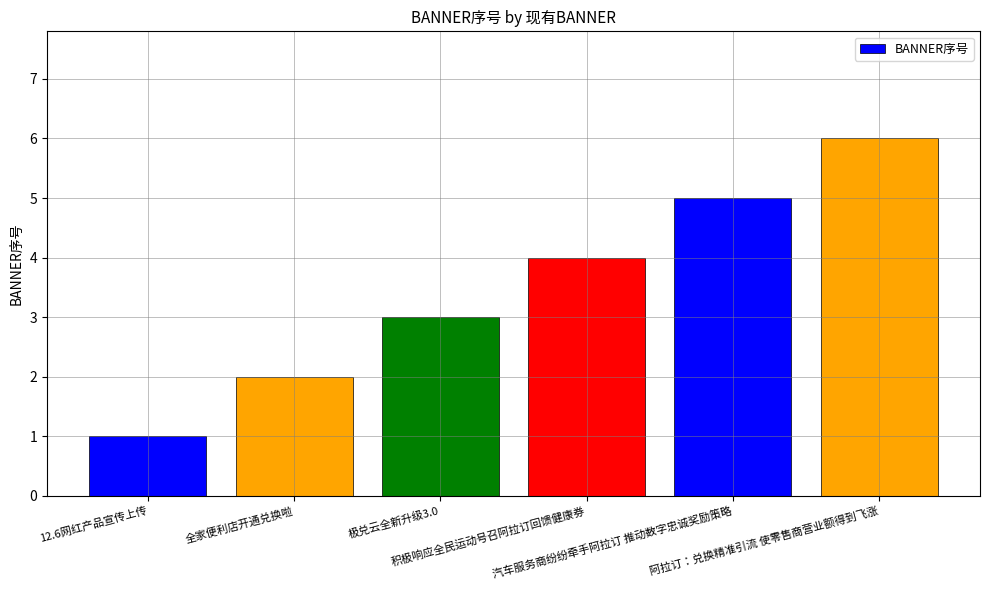

Reading right to left, what are all the values shown in this chart?

6	5	4	3	2	1